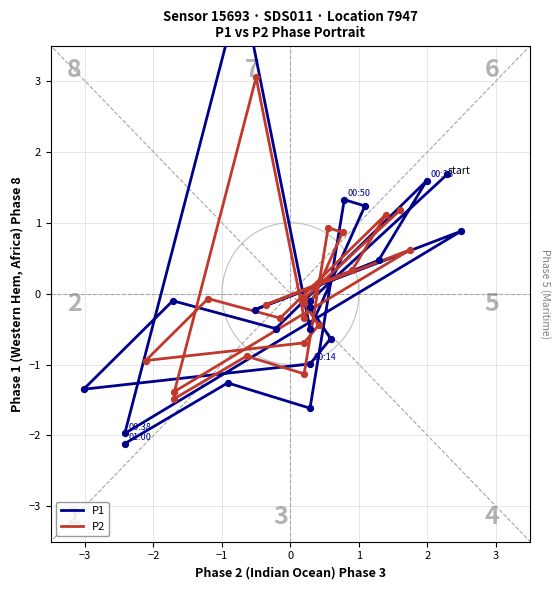

What is the total value across all series at 3?

-0.8